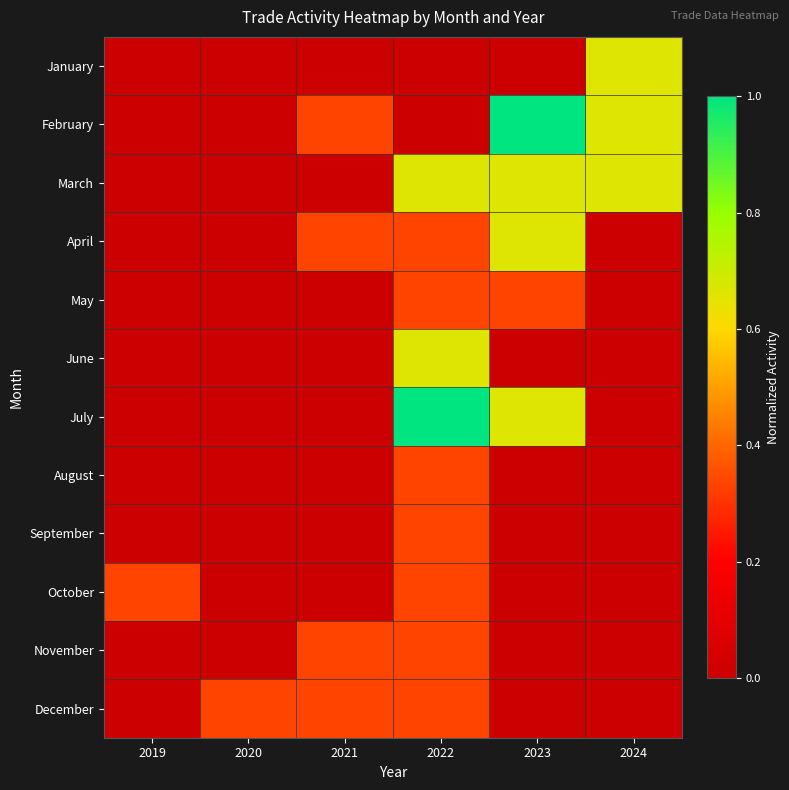

What is the maximum value shown in the chart?

1.0